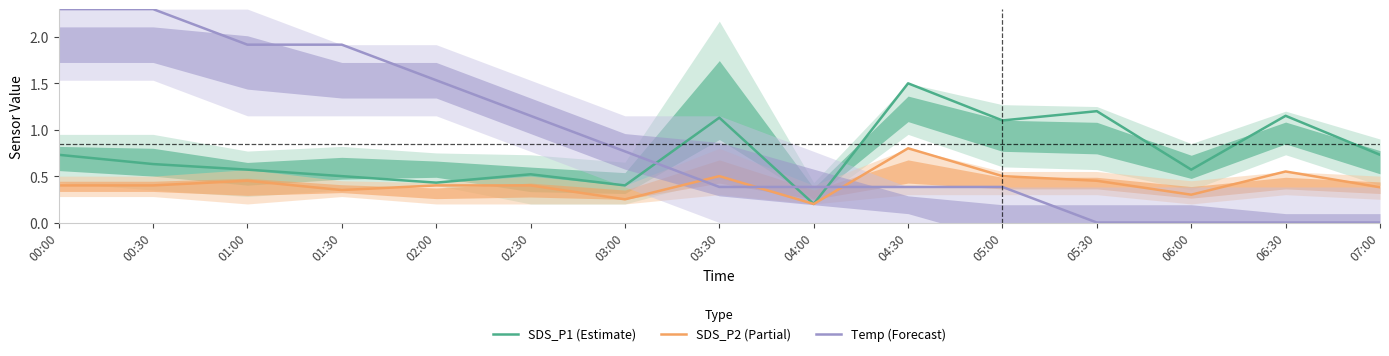

Reading left to right, what are all the values shown in this chart?

SDS_P1 (Estimate): 00:00=0.7	00:30=0.6	01:00=0.6	01:30=0.5	02:00=0.4	02:30=0.5	03:00=0.4	03:30=1.1	04:00=0.2	04:30=1.5	05:00=1.1	05:30=1.2	06:00=0.6	06:30=1.1	07:00=0.7
SDS_P2 (Partial): 00:00=0.4	00:30=0.4	01:00=0.5	01:30=0.3	02:00=0.4	02:30=0.4	03:00=0.2	03:30=0.5	04:00=0.2	04:30=0.8	05:00=0.5	05:30=0.5	06:00=0.3	06:30=0.6	07:00=0.4
Temp (Forecast): 00:00=2.3	00:30=2.3	01:00=1.9	01:30=1.9	02:00=1.5	02:30=1.1	03:00=0.8	03:30=0.4	04:00=0.4	04:30=0.4	05:00=0.4	05:30=0.0	06:00=0.0	06:30=0.0	07:00=0.0